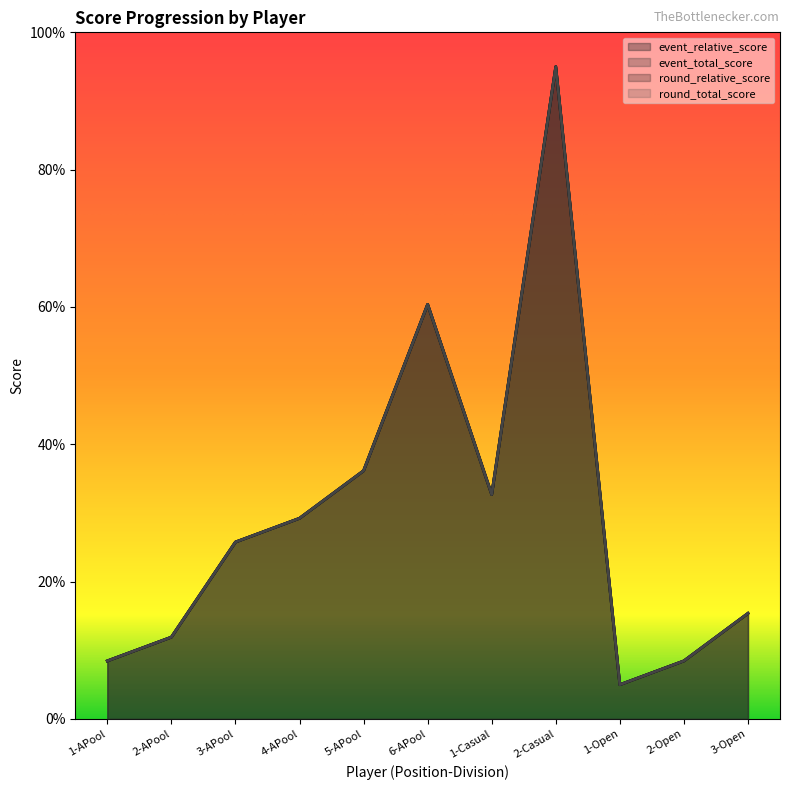

Between 6-APool and 2-Open, which is larger?

6-APool